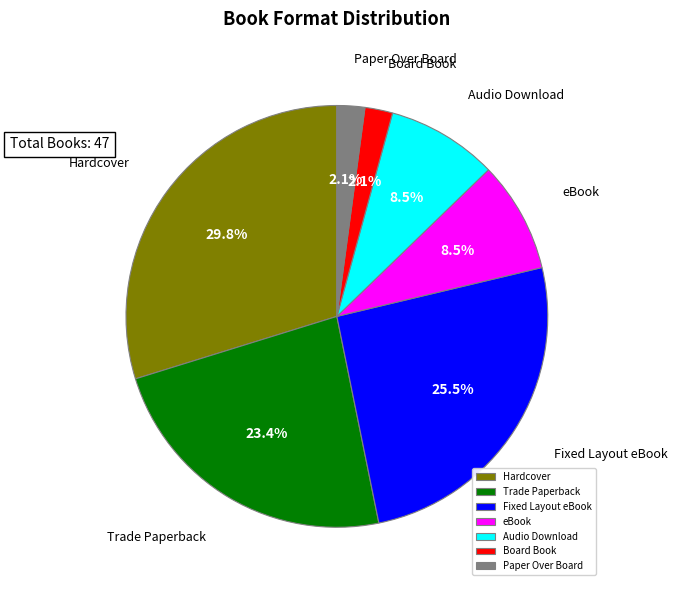

How many segments does this pie chart have?

7